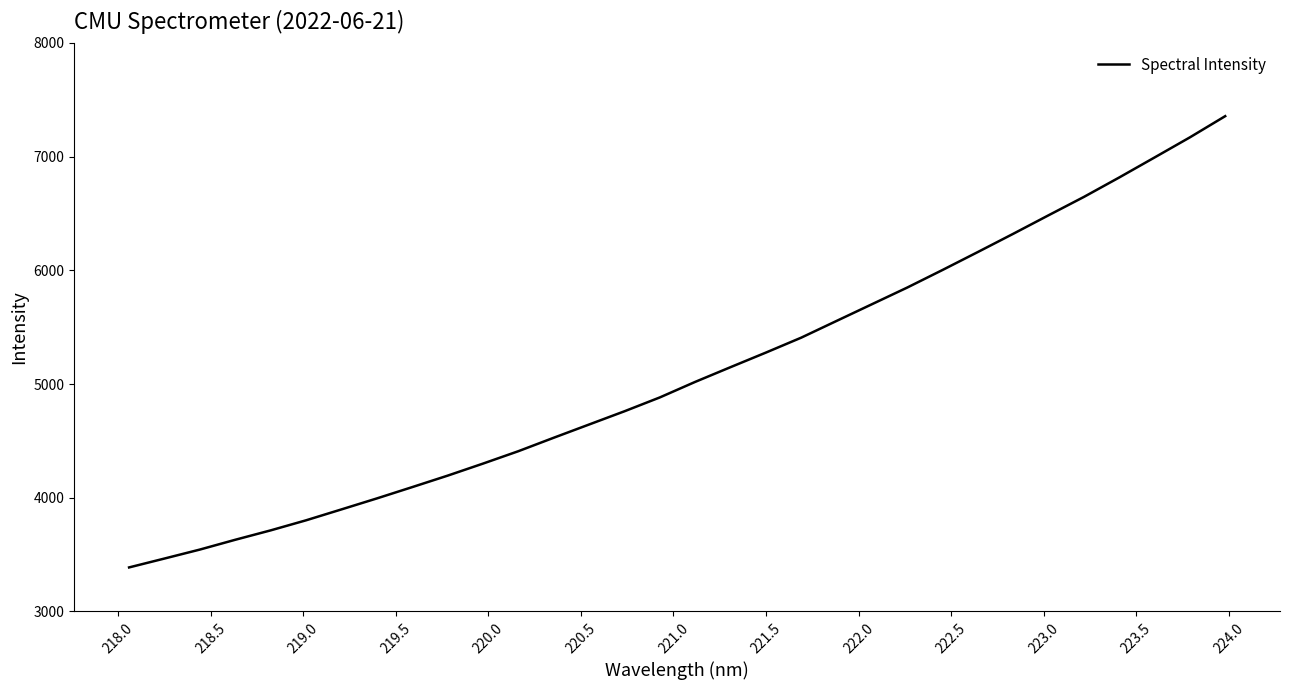

What is the difference between the maximum and minimum values?

3969.0